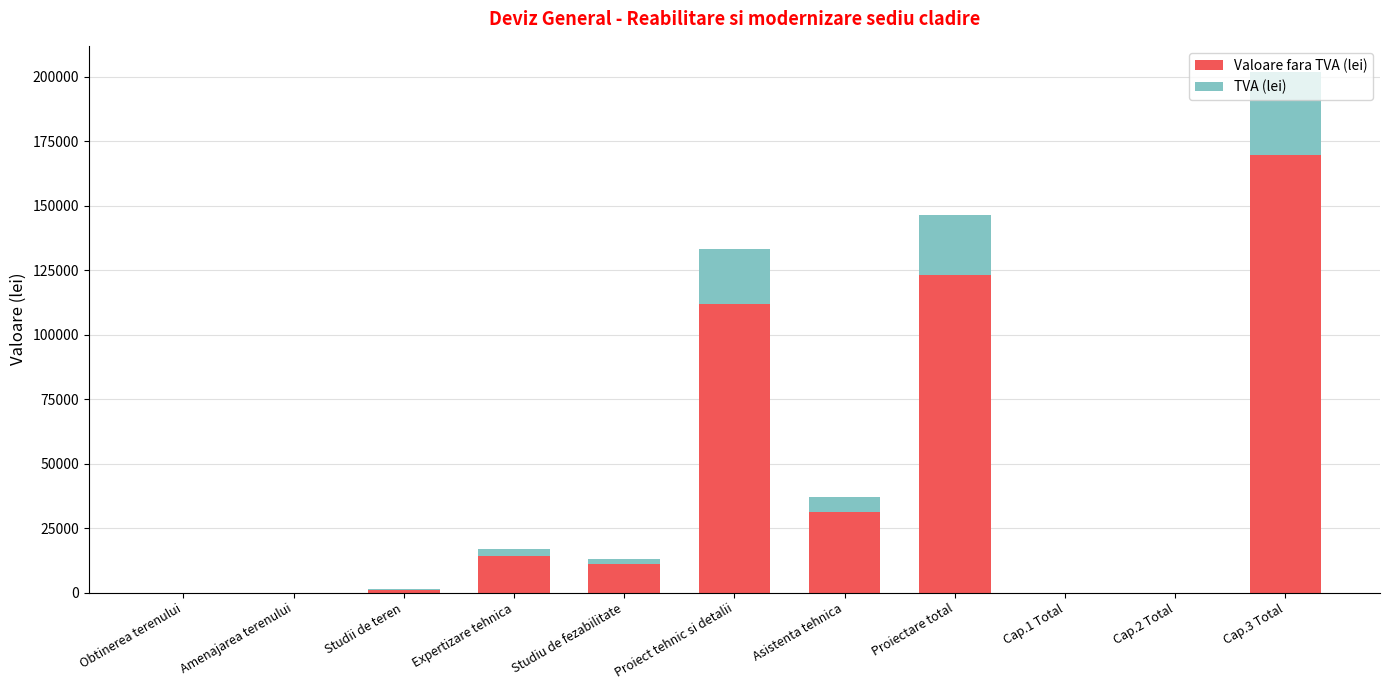

At which category is the sum across all series the highest?

Cap.3 Total